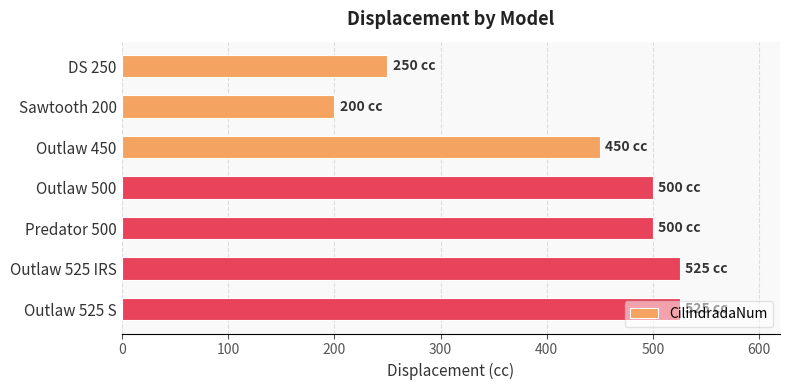

Where is the data nearest to the value 362?

Outlaw 450